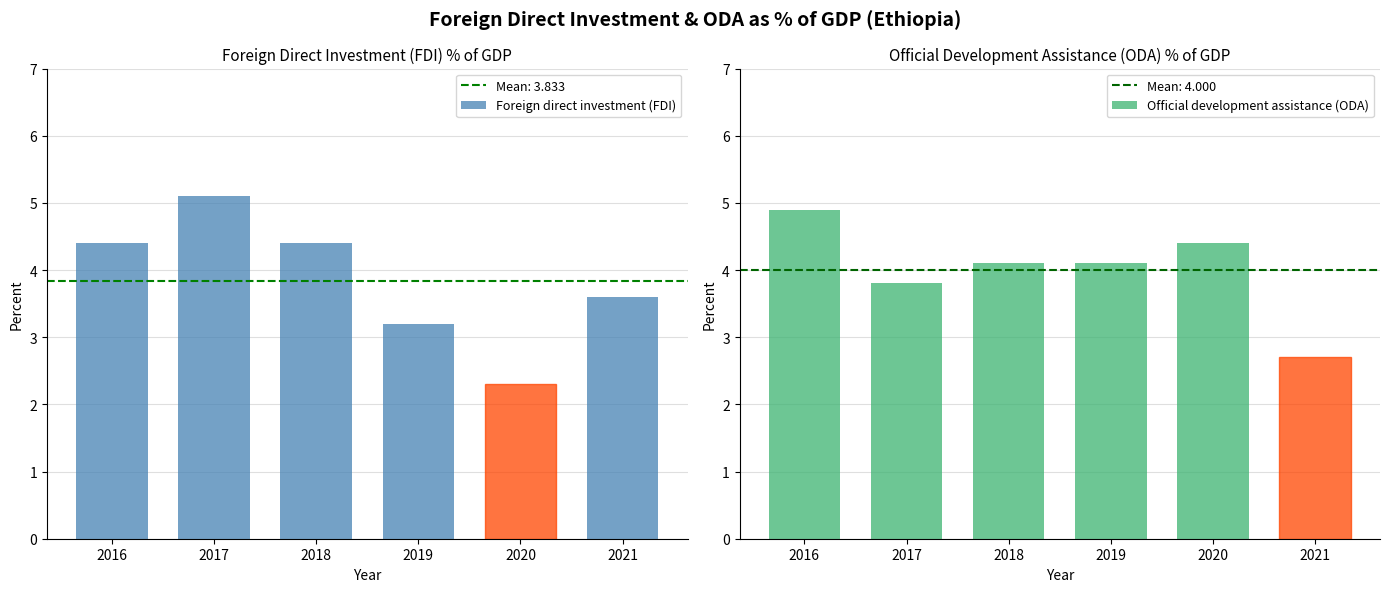

Is it true that Official development assistance (ODA) equals 1.8 at 2021?

False